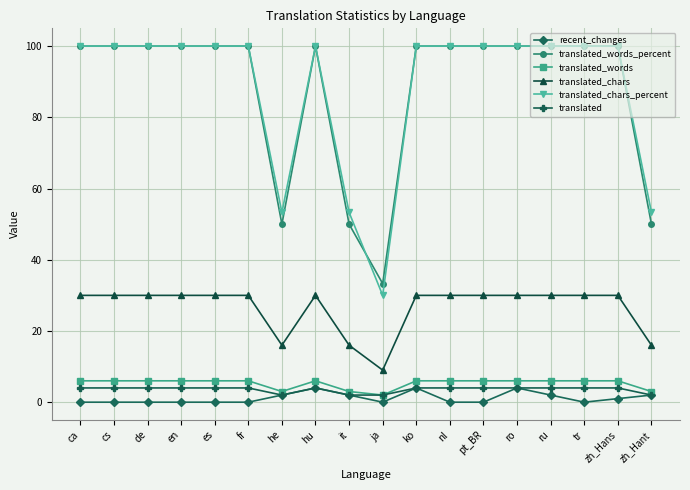

What are all the series names shown in the legend?

recent_changes, translated_words_percent, translated_words, translated_chars, translated_chars_percent, translated